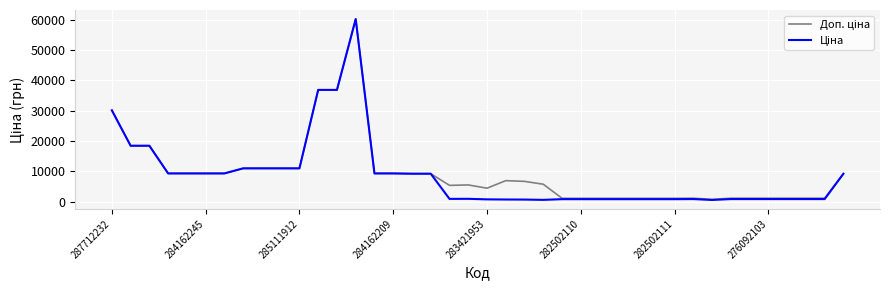

Does the chart display data point markers on the line(s)?

No